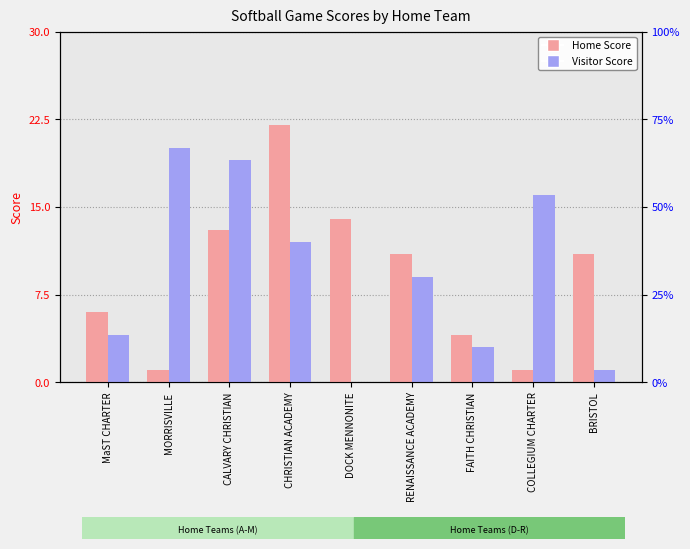

Where is Visitor Score nearest to the value 10?

RENAISSANCE ACADEMY